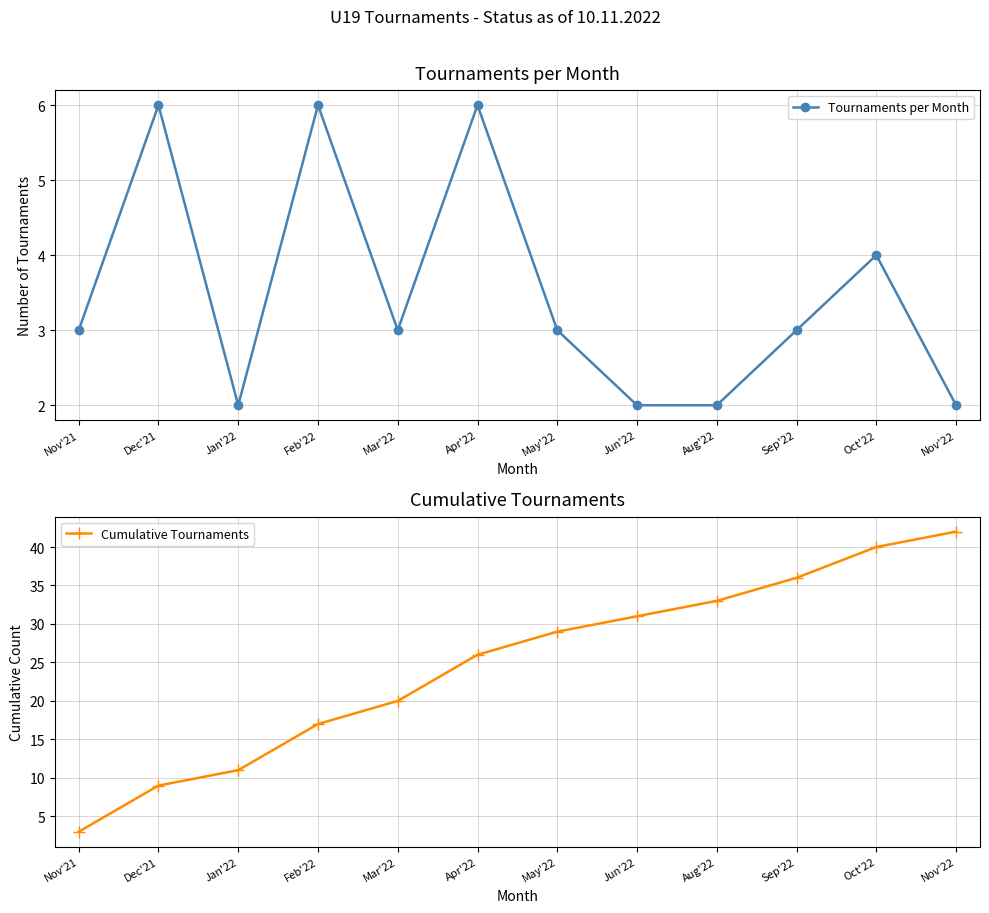

Where is Tournaments per Month nearest to the value 4?

Oct'22